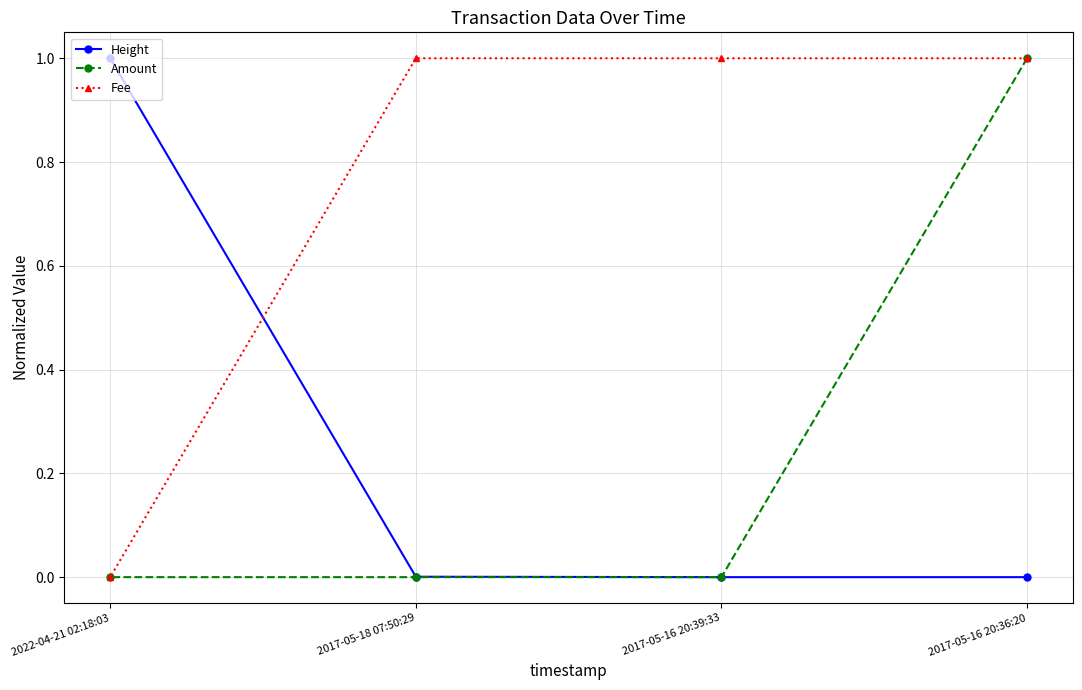

How many data points in Height are above 0?

3